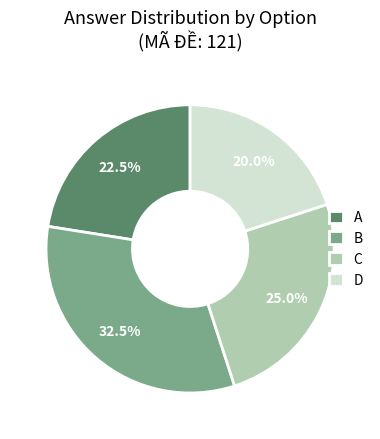

Count the number of slices in the pie.

4